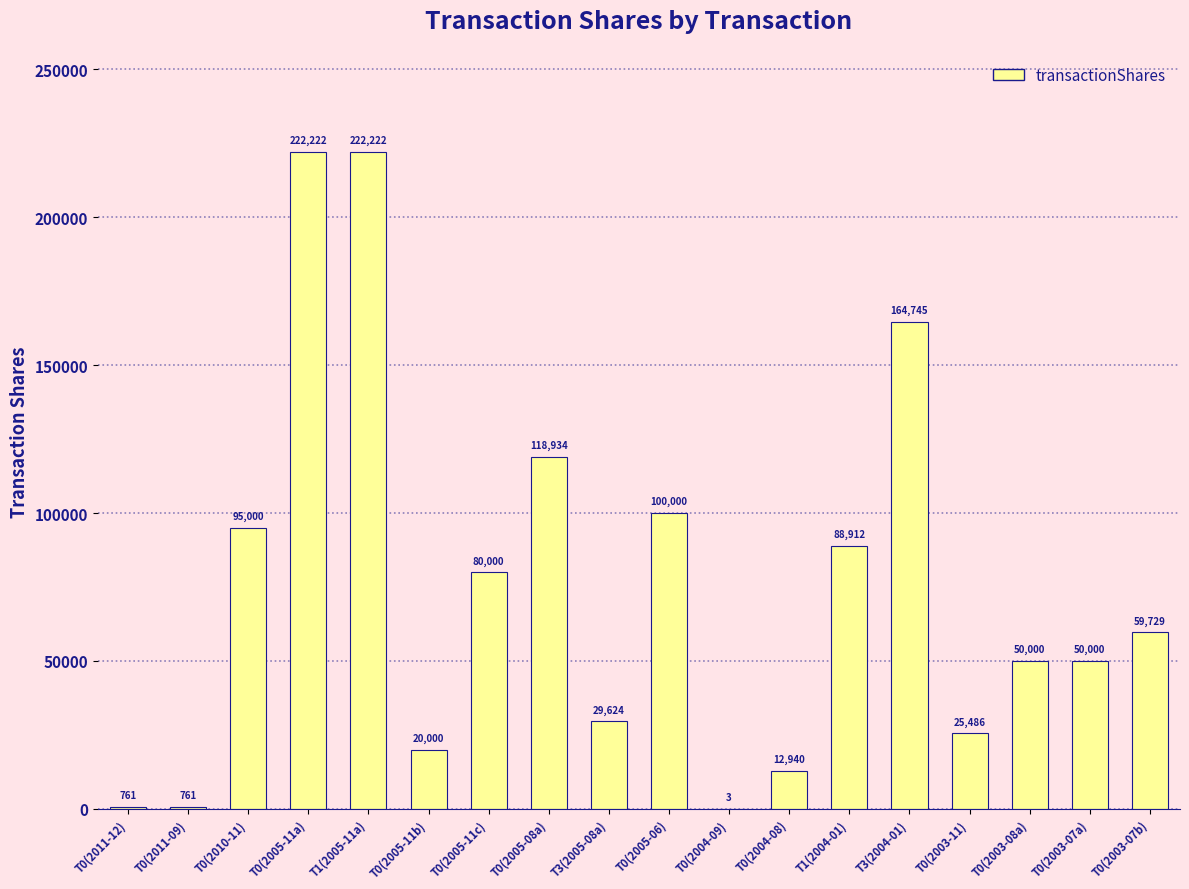

Reading right to left, transcribe all the data shown in this chart.

59729	50000	50000	25486	164745	88912	12940	3	100000	29624	118934	80000	20000	222222	222222	95000	761	761